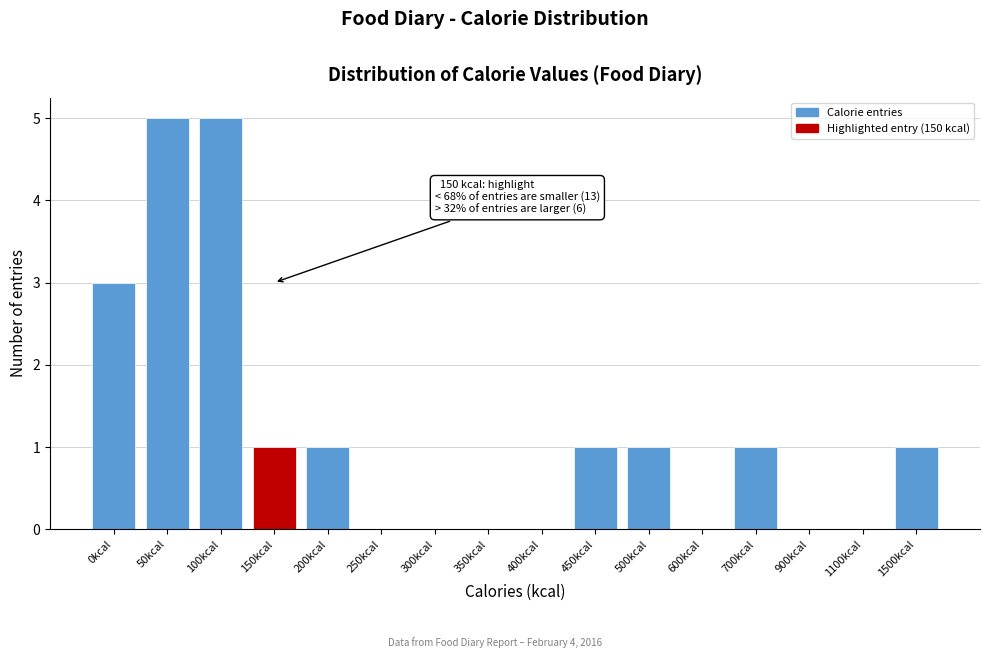

Reading right to left, what are all the values shown in this chart?

1500kcal=1	1100kcal=0	900kcal=0	700kcal=1	600kcal=0	500kcal=1	450kcal=1	400kcal=0	350kcal=0	300kcal=0	250kcal=0	200kcal=1	150kcal=1	100kcal=5	50kcal=5	0kcal=3